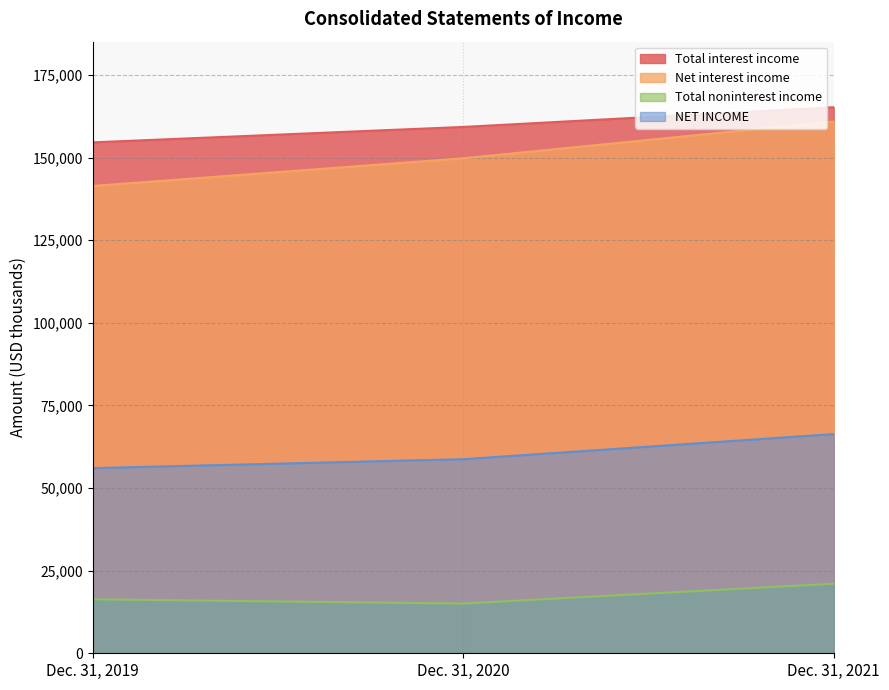

What is the difference between the highest and lowest values at Dec. 31, 2021?

144212